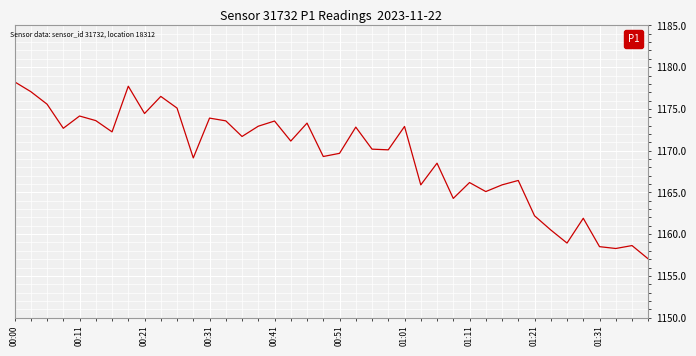

What is the average value?

1169.2